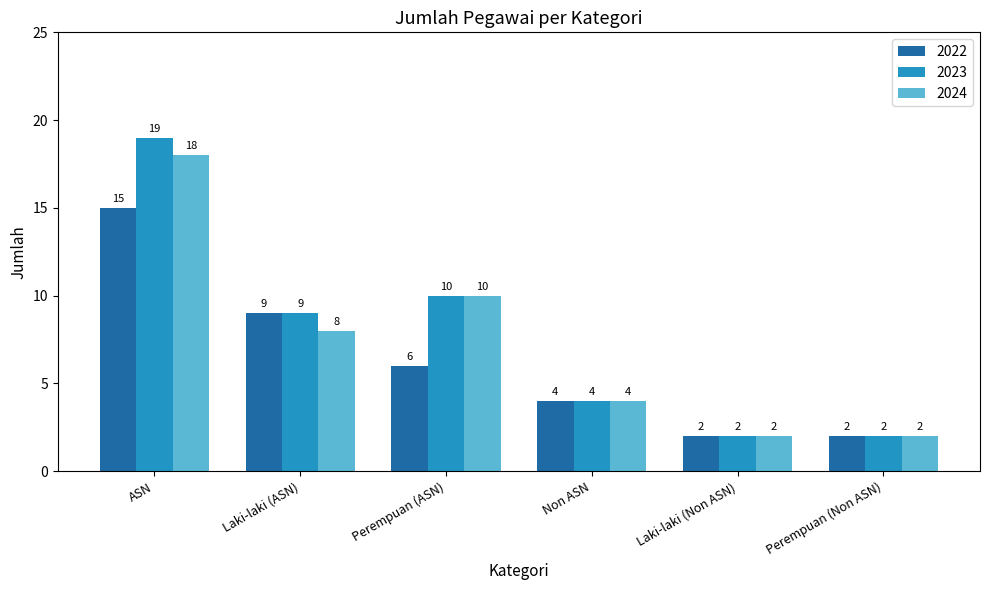

At which label is 2024 closest to 10?

Perempuan (ASN)